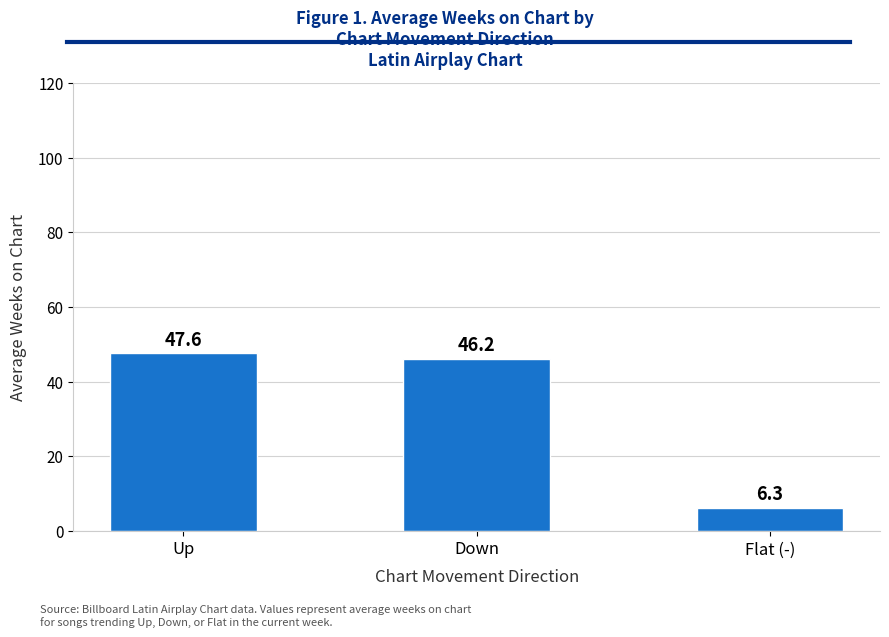

Does the chart contain stacked bars?

No